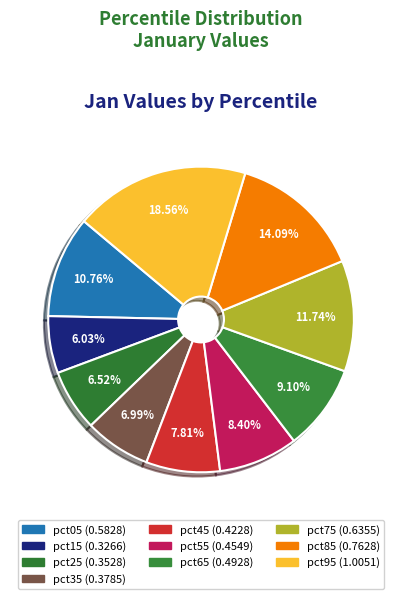

True or false: pct95 accounts for 19% of the total.

True